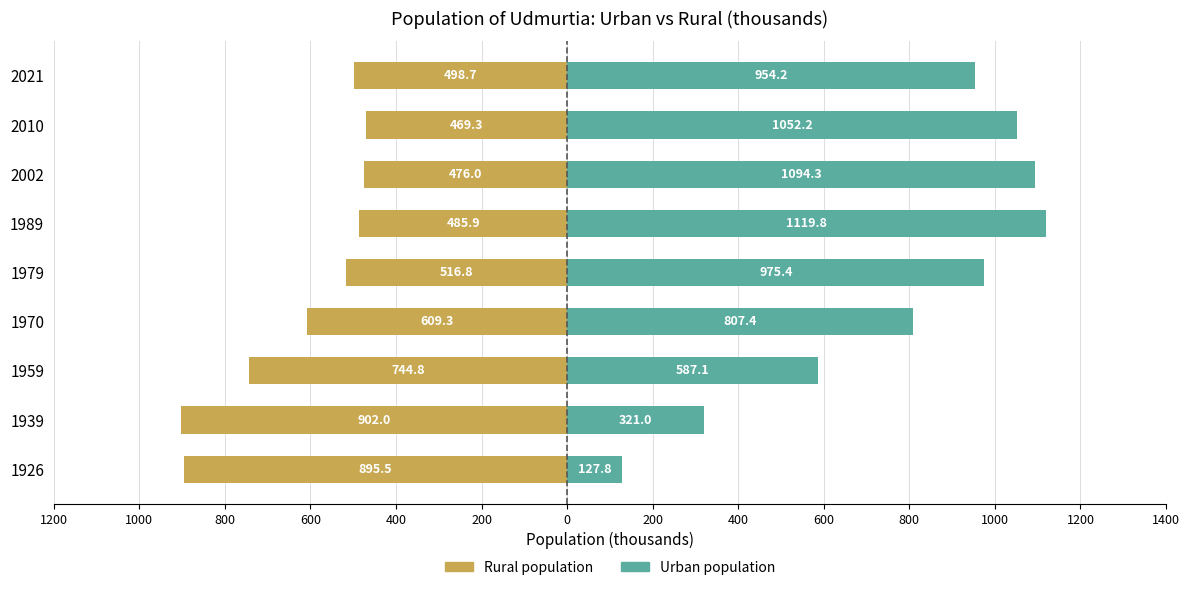

Which series changed the most between 1959 and 1970?

Urban population